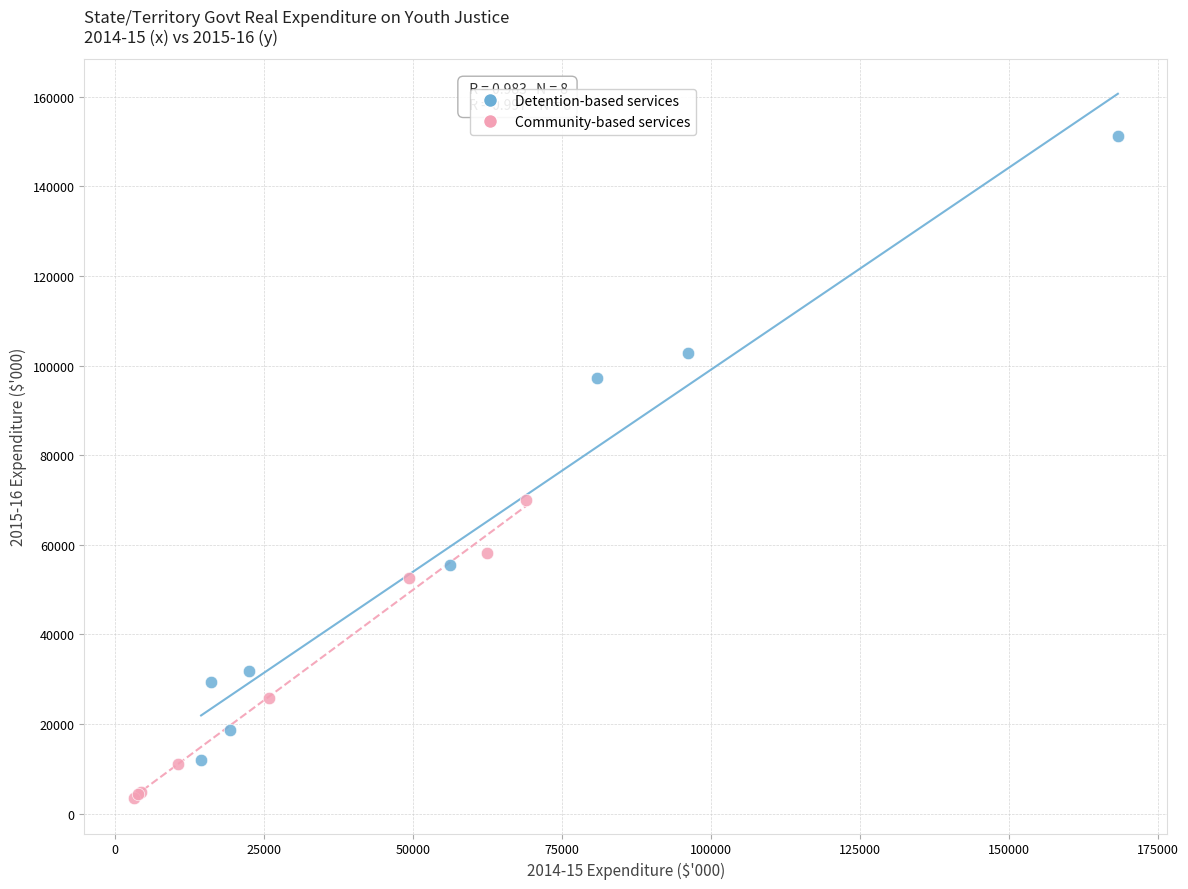

Which series contains the highest Y value?

Detention-based services